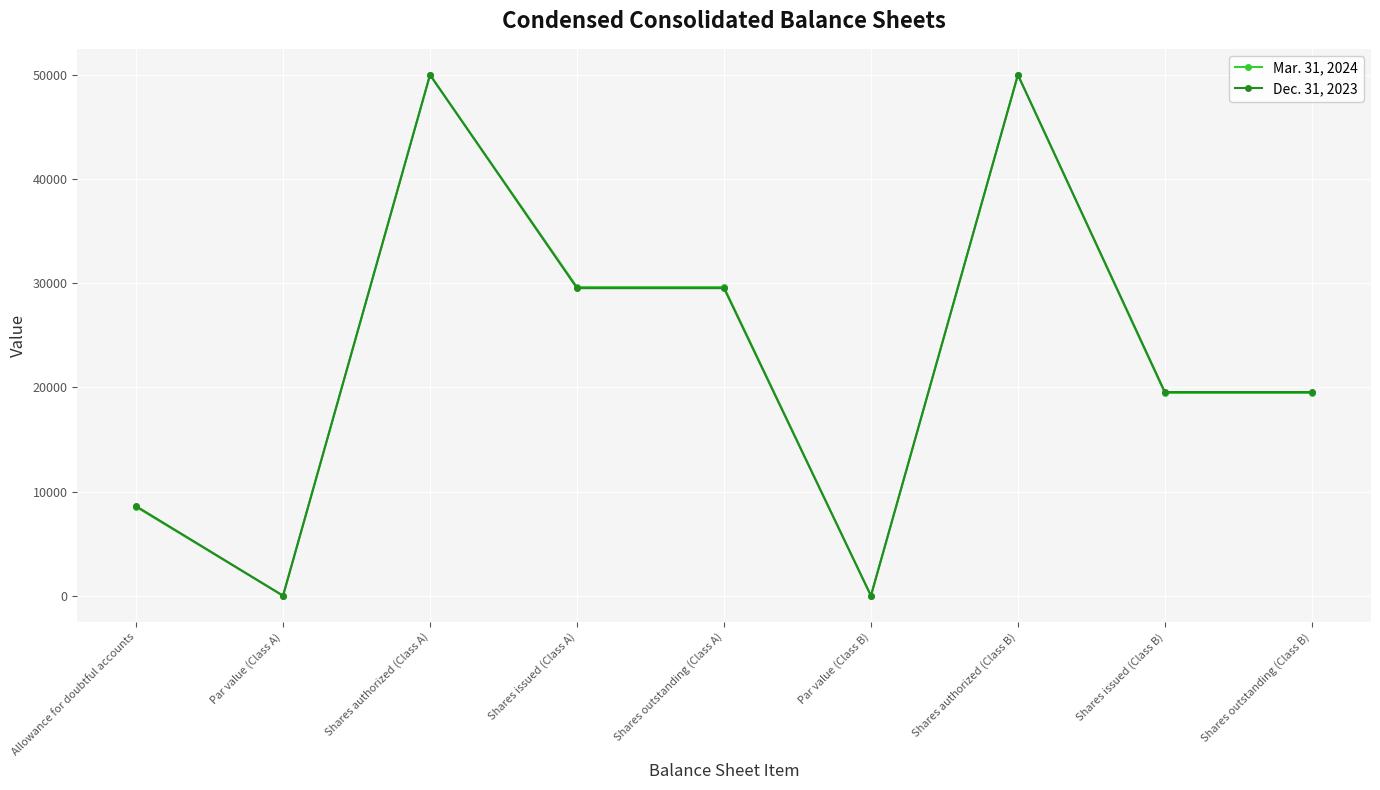

Where is the first local minimum for Mar. 31, 2024?

Par value (Class A)